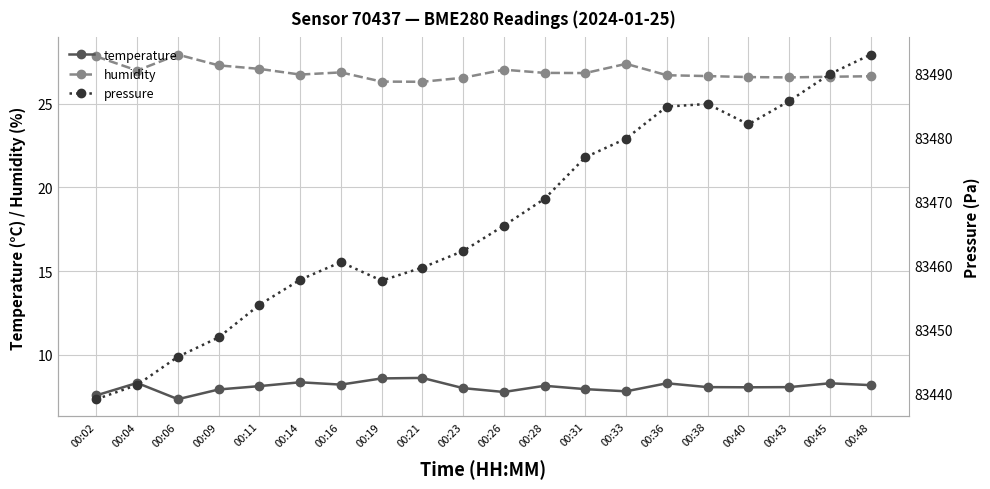

What is the difference between the second highest and second lowest values in the temperature series?

1.0